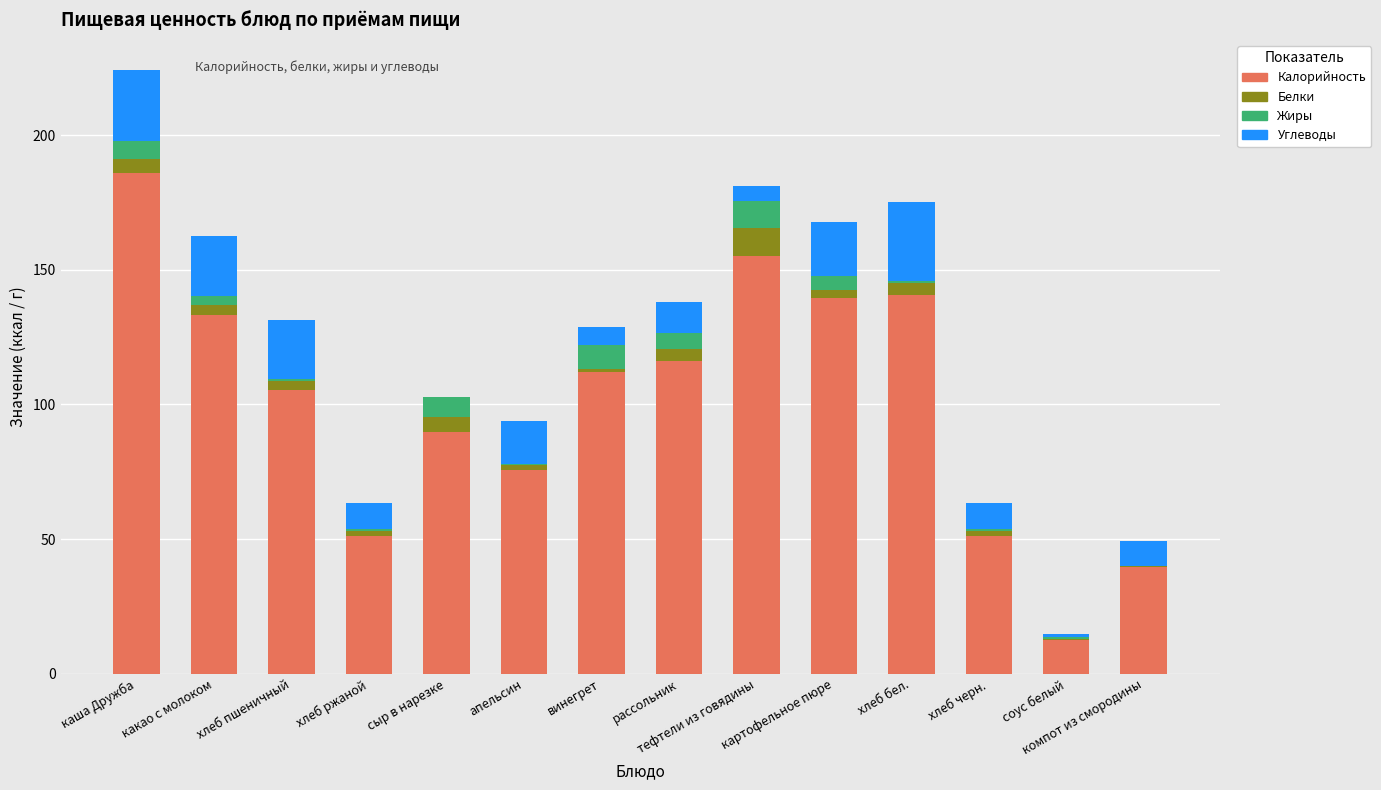

At which label does Калорийность first exceed 111?

каша Дружба